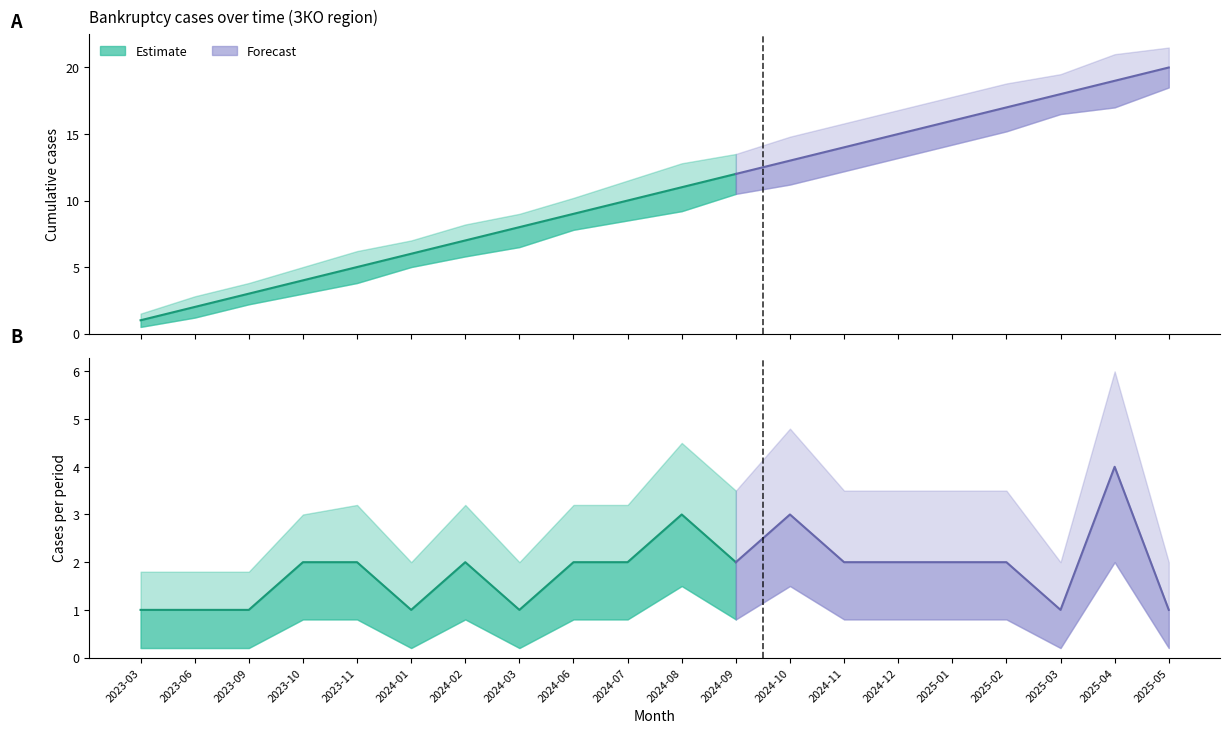

Reading right to left, transcribe all the data shown in this chart.

Cumulative cases: 20	19	18	17	16	15	14	13	12	11	10	9	8	7	6	5	4	3	2	1
Cases per period: 1	4	1	2	2	2	2	3	2	3	2	2	1	2	1	2	2	1	1	1